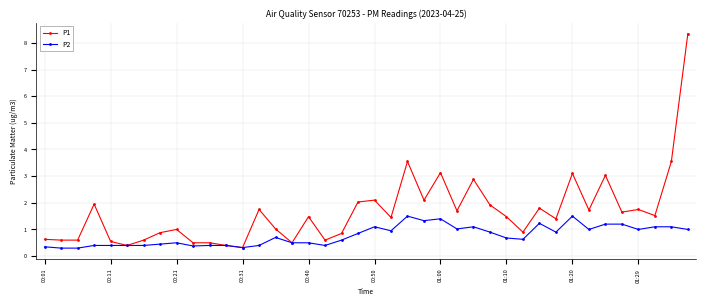

Rank the series by their maximum value, from lowest to highest.

P2, P1